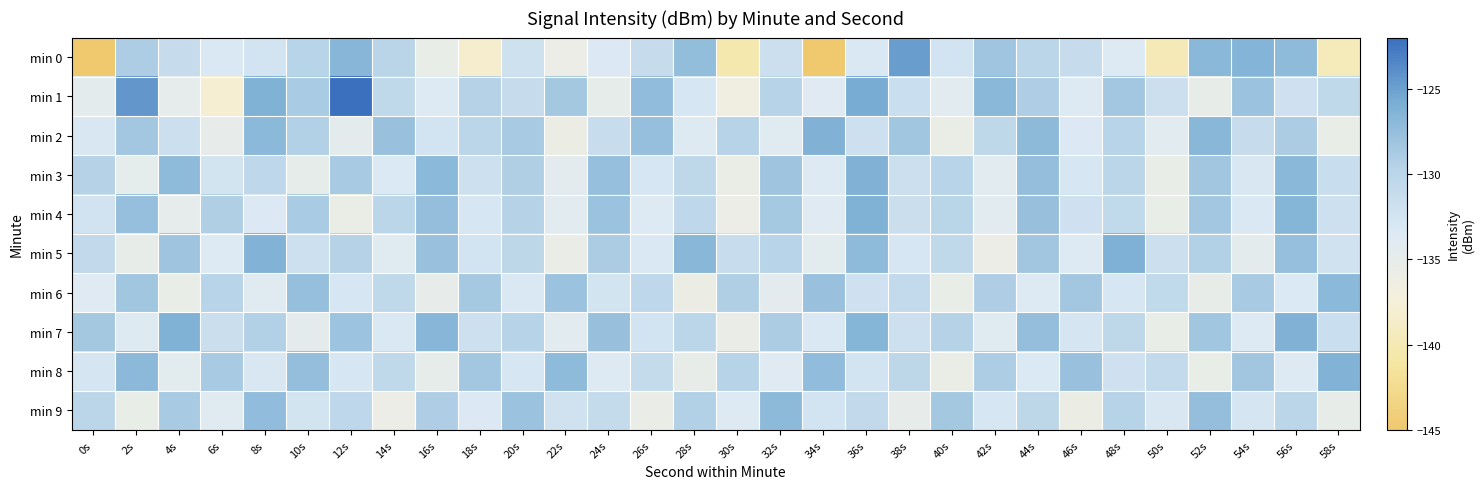

List the series in order of their peak value, lowest first.

min 9, min 6, min 8, min 2, min 3, min 4, min 7, min 5, min 0, min 1